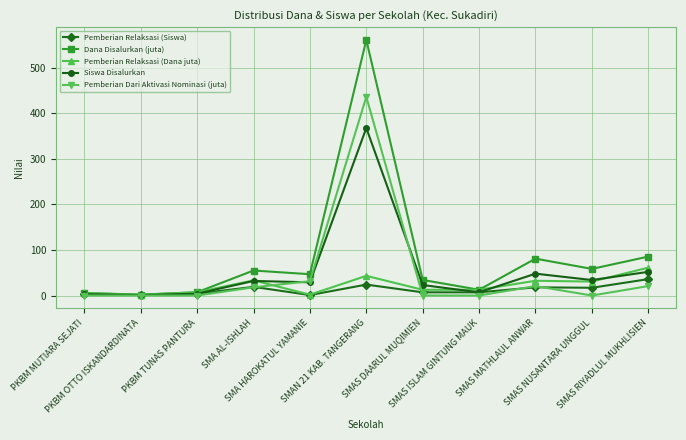

What is the difference between the highest and lowest values at SMAS RIYADLUL MUKHLISIEN?

64.8